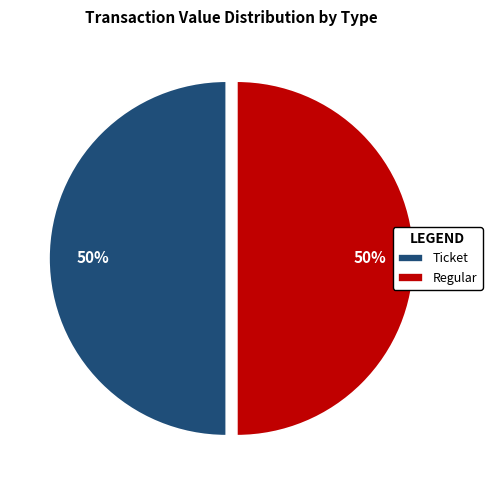

What is the ratio of the value at Ticket to the value at Regular?

1.0